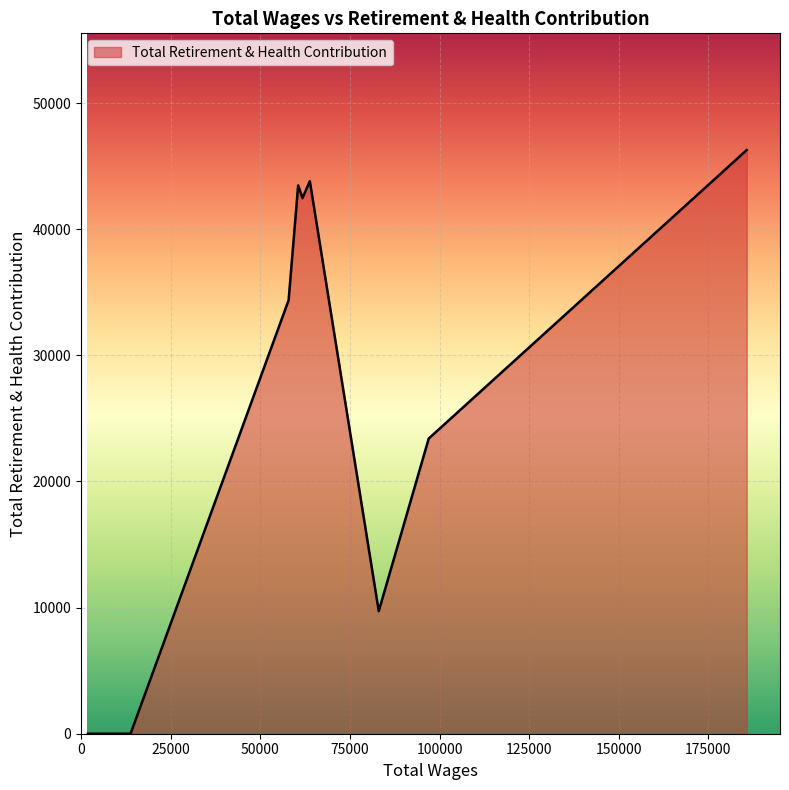

What is the greatest value displayed?

46271